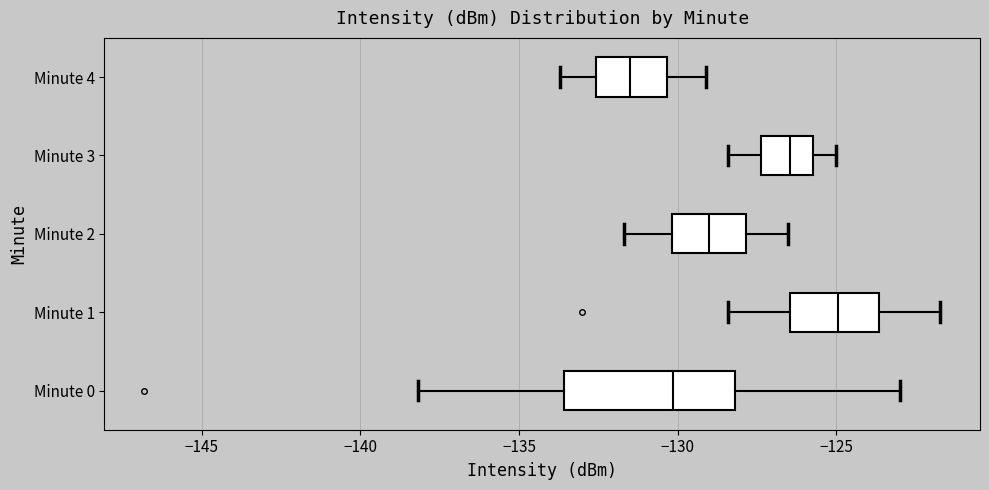

Where does the right whisker of the box for Minute 0 end on the x-axis? The values are not printed on the chart, so give them approximately, as read against the axis.

-123.0